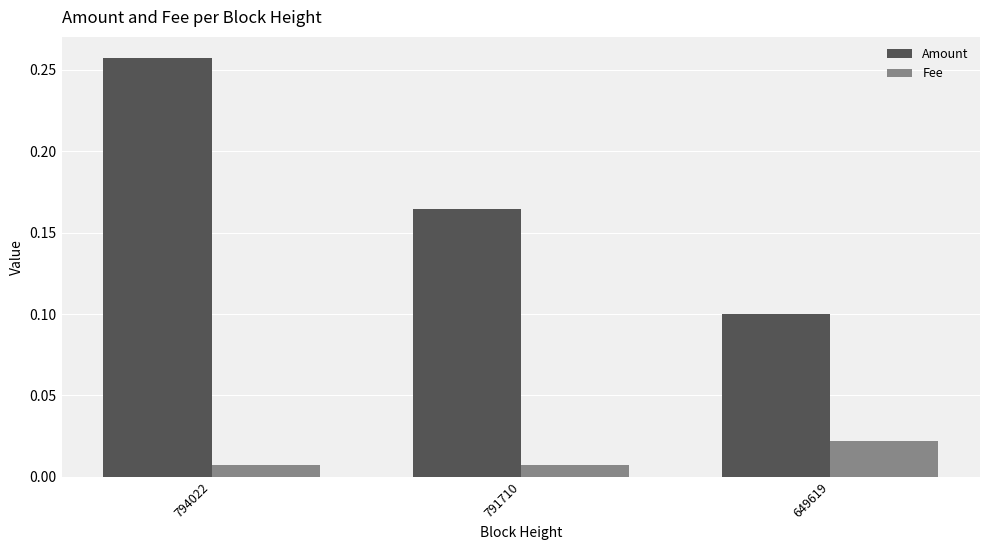

How many bars are there in each group?

2